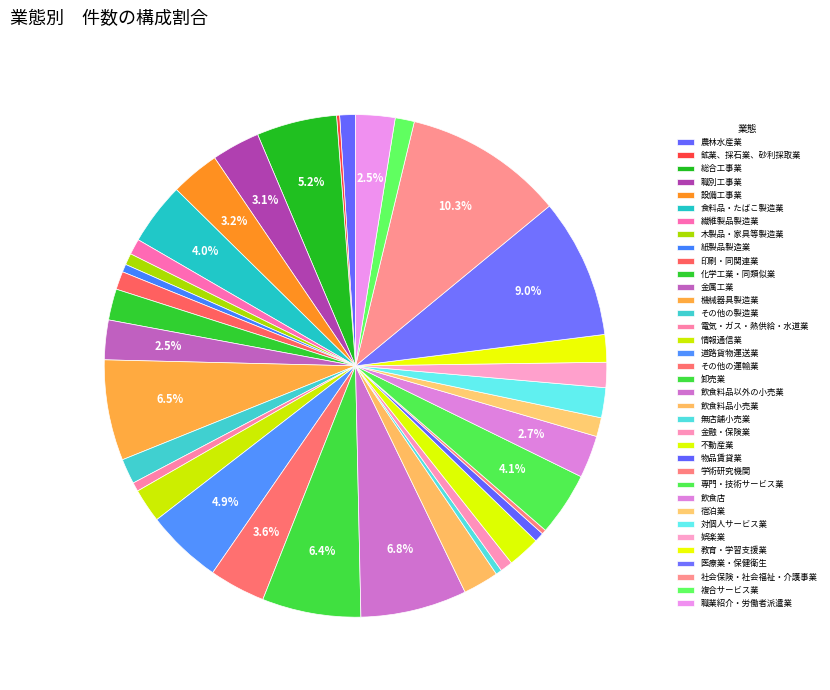

Is there any slice that represents more than half of the pie?

No